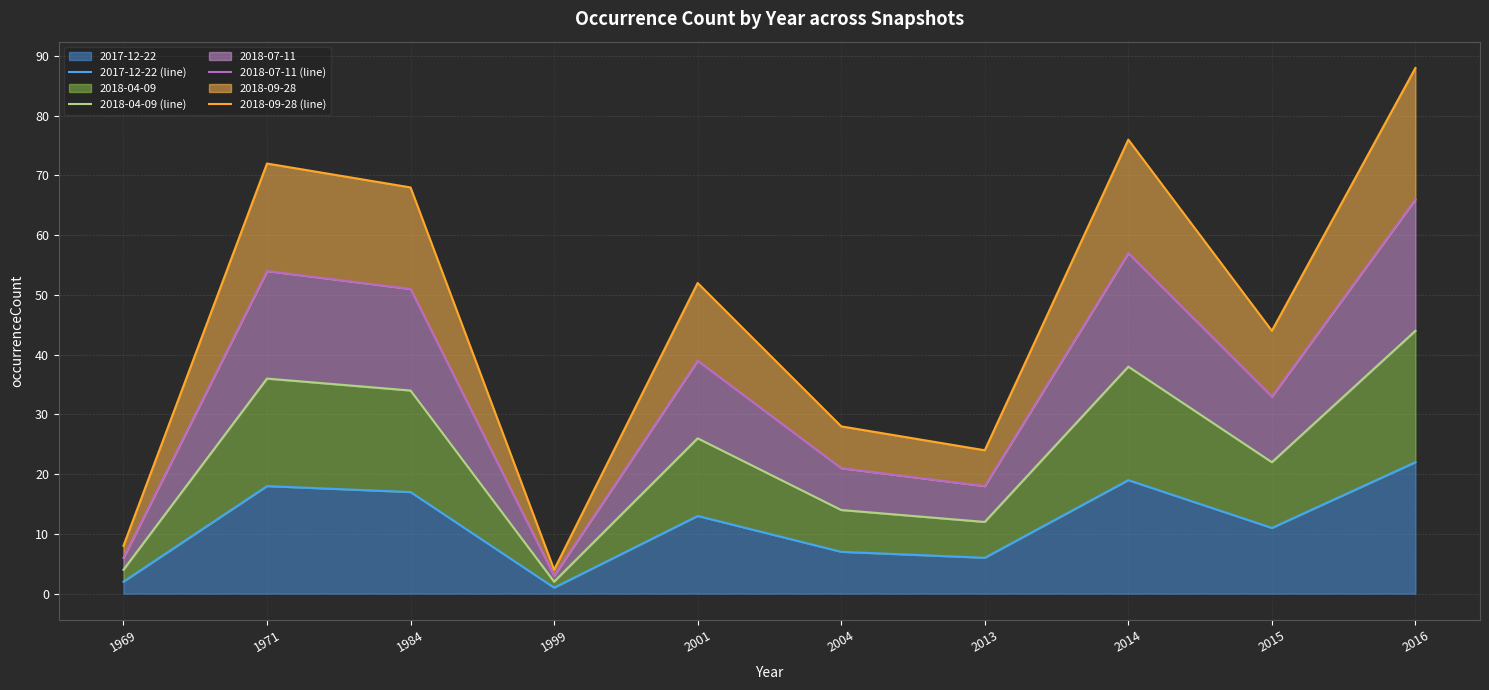

Which series has the largest range (max minus min)?

2018-09-28 (line)